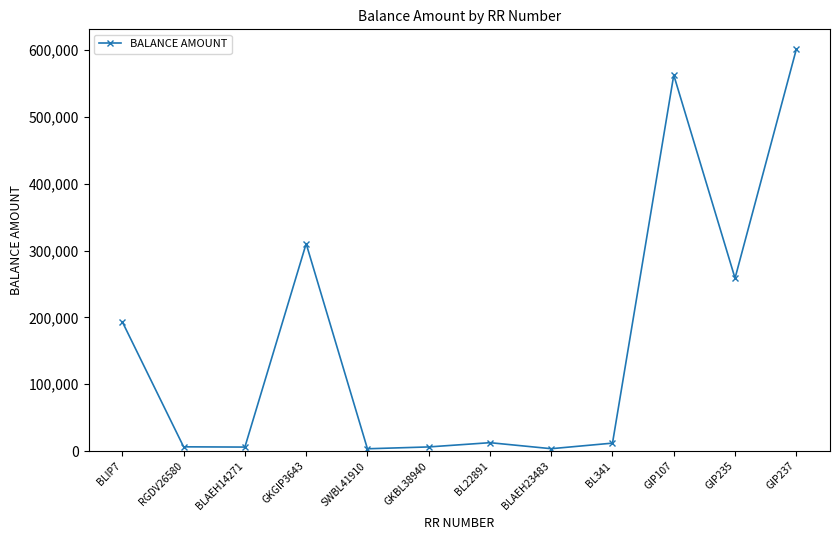

Count the number of data series in this chart.

1